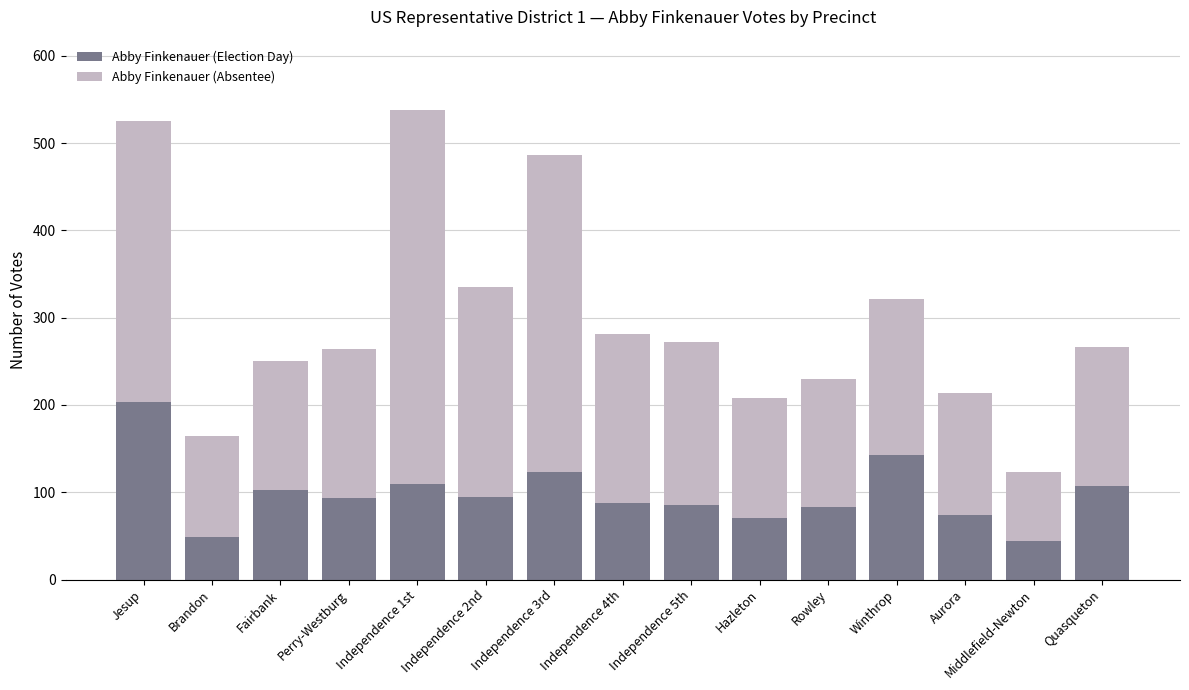

What are all the series names shown in the legend?

Abby Finkenauer (Election Day), Abby Finkenauer (Absentee)